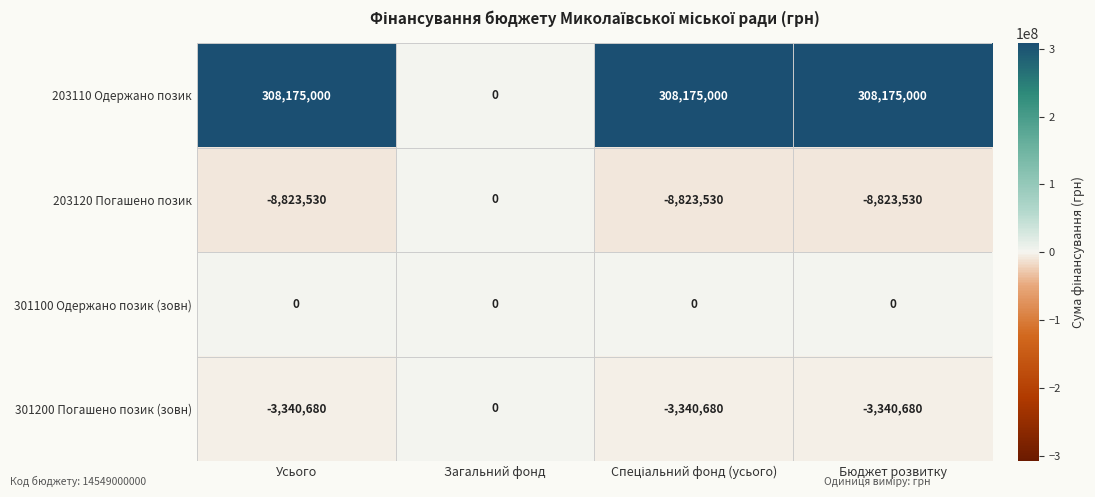

What is the difference between the highest and lowest values at Бюджет розвитку?

316998530